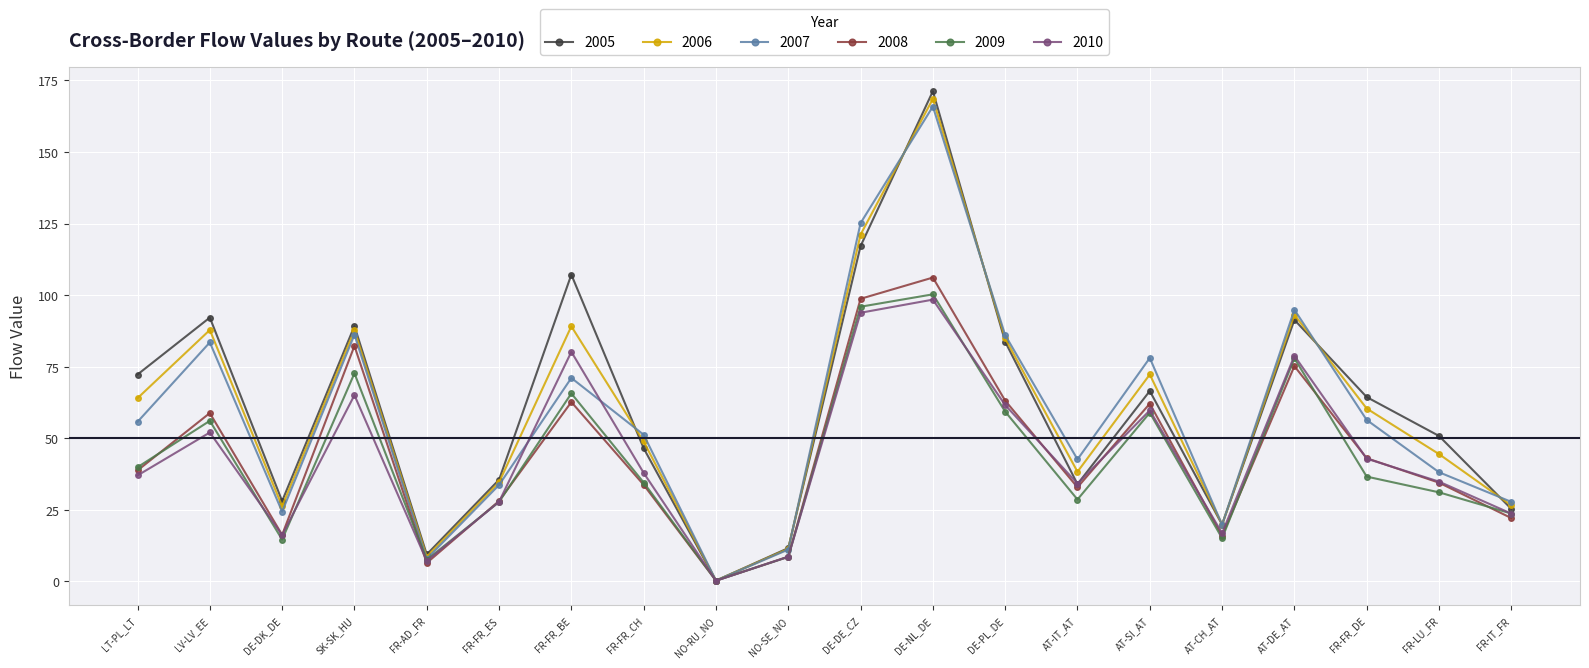

How many series are shown in this chart?

6